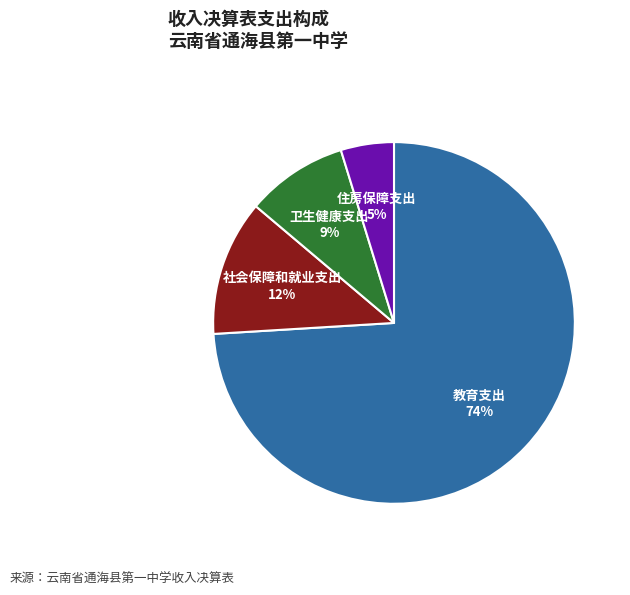

To the nearest percent, what is the combined percentage of 社会保障和就业支出 and 住房保障支出?

17%